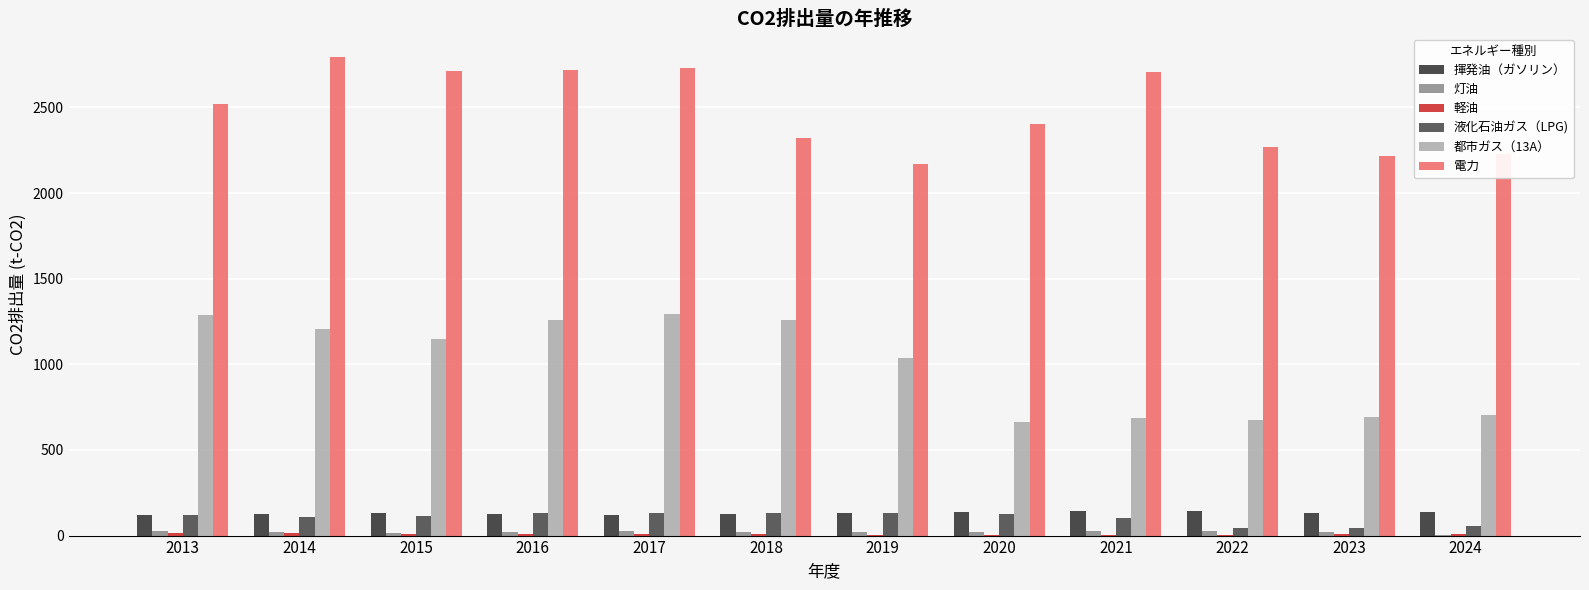

Is the value of 揮発油（ガソリン） at 2022 greater than the value of 電力 at 2018?

No